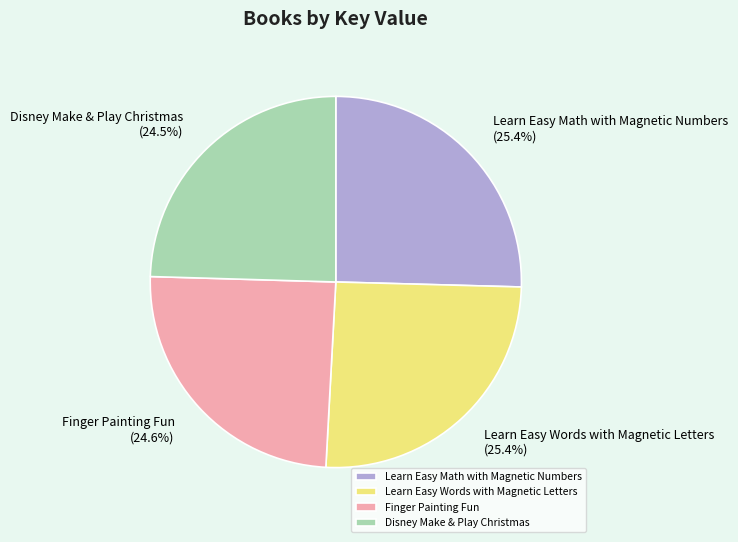

The Learn Easy Words with Magnetic Letters slice represents 36% of the pie. True or false?

False